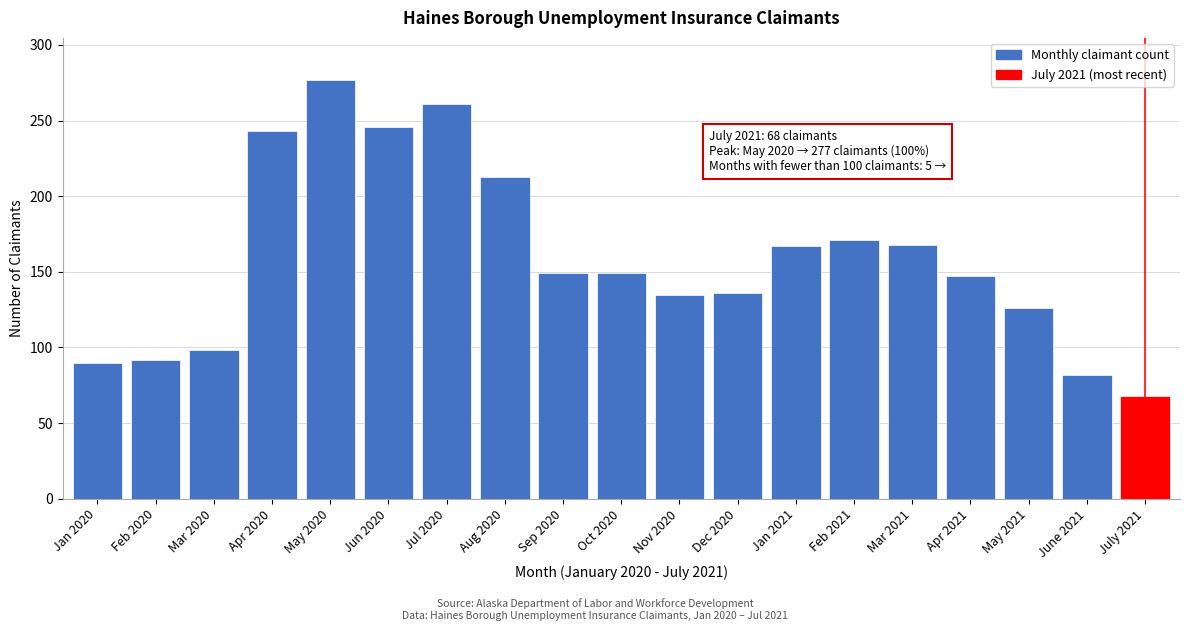

What is the change in value from Feb 2020 to Oct 2020?

+57